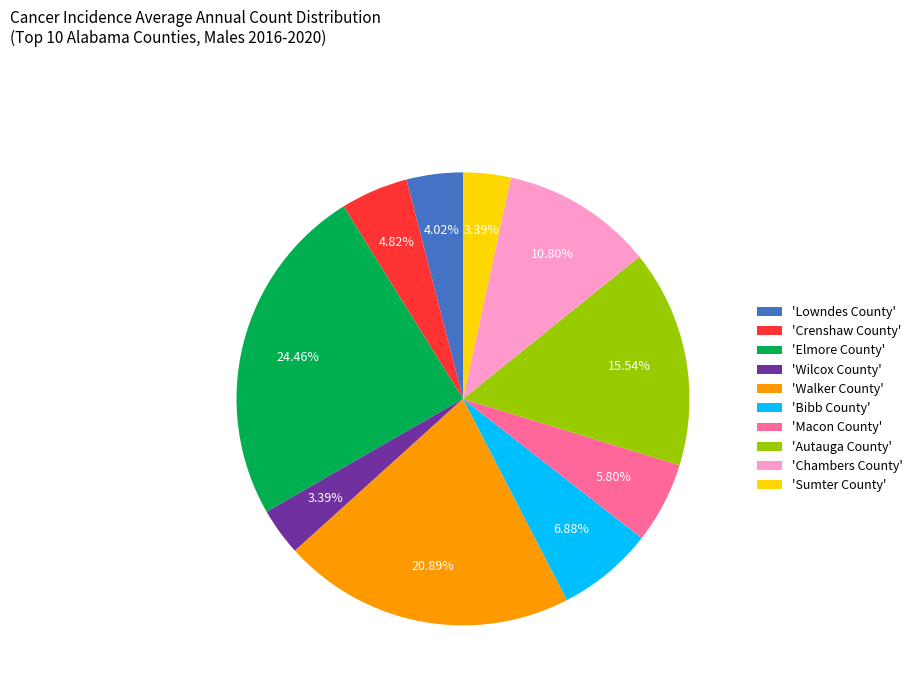

Which has a higher value, 'Sumter County' or 'Autauga County'?

'Autauga County'